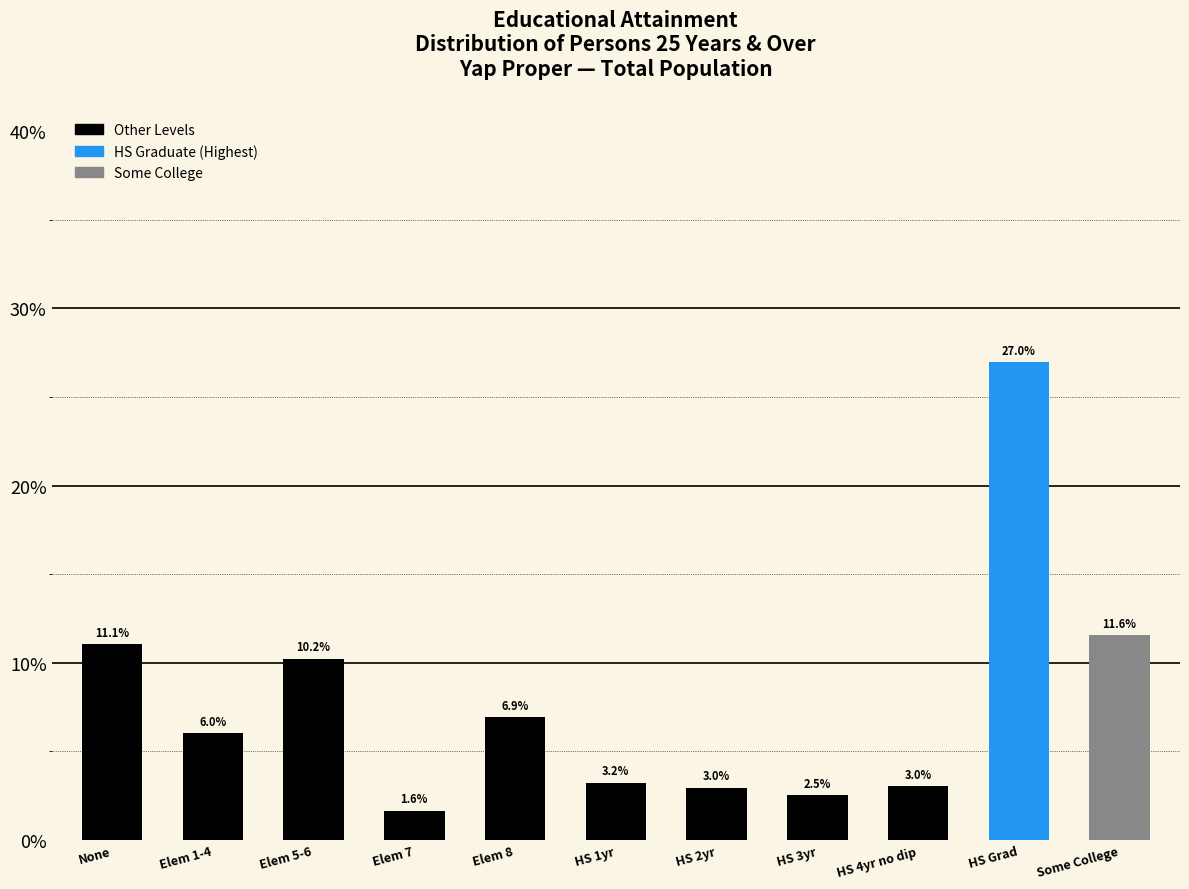

Reading left to right, transcribe all the data shown in this chart.

None=11.1	Elem 1-4=6.0	Elem 5-6=10.2	Elem 7=1.6	Elem 8=6.9	HS 1yr=3.2	HS 2yr=3.0	HS 3yr=2.5	HS 4yr no dip=3.0	HS Grad=27.0	Some College=11.6